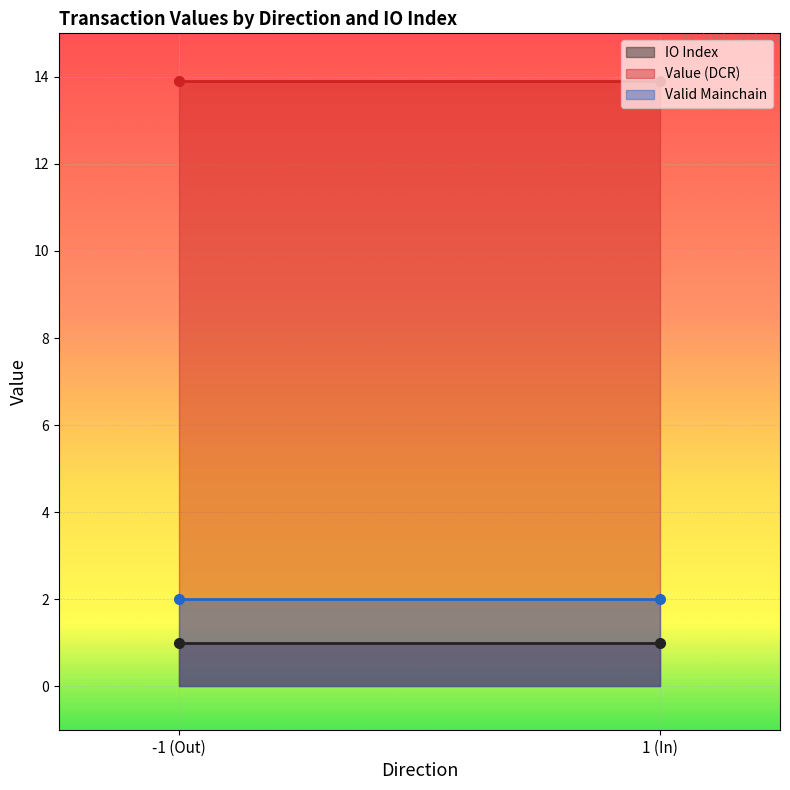

At 1 (In), list the series in order from largest to smallest.

Value (DCR), Valid Mainchain, IO Index